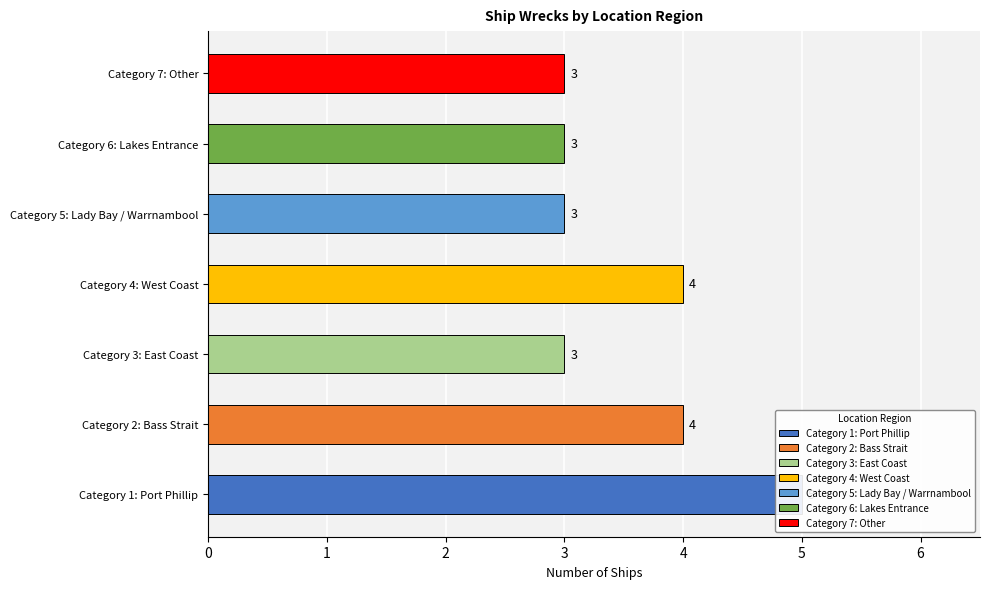

What is the sum of all values?

25